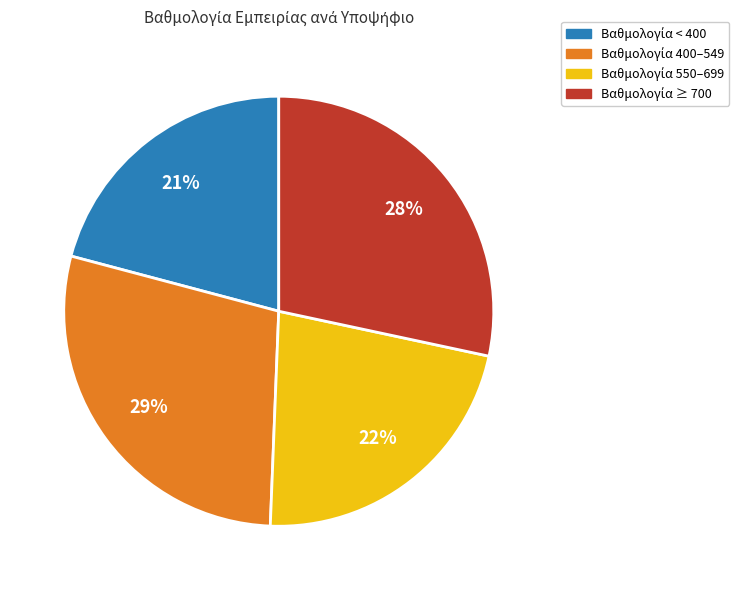

To the nearest percent, what is the difference between the largest and smallest slice percentages?

8%